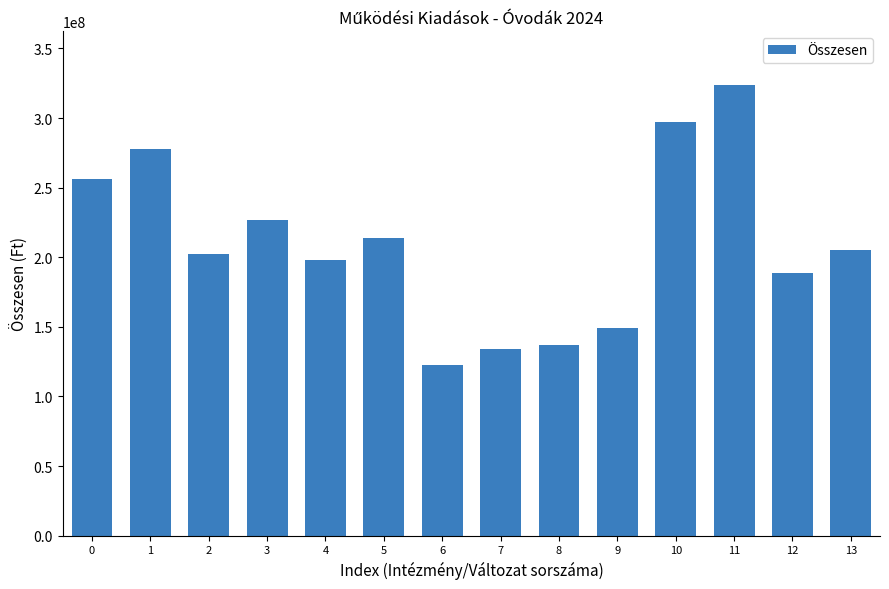

Reading right to left, what are all the values shown in this chart?

205307632	189032060	323713864	297237533	149234449	137202422	134046559	122701847	213905556	197698246	226721411	202541887	277621637	255957642